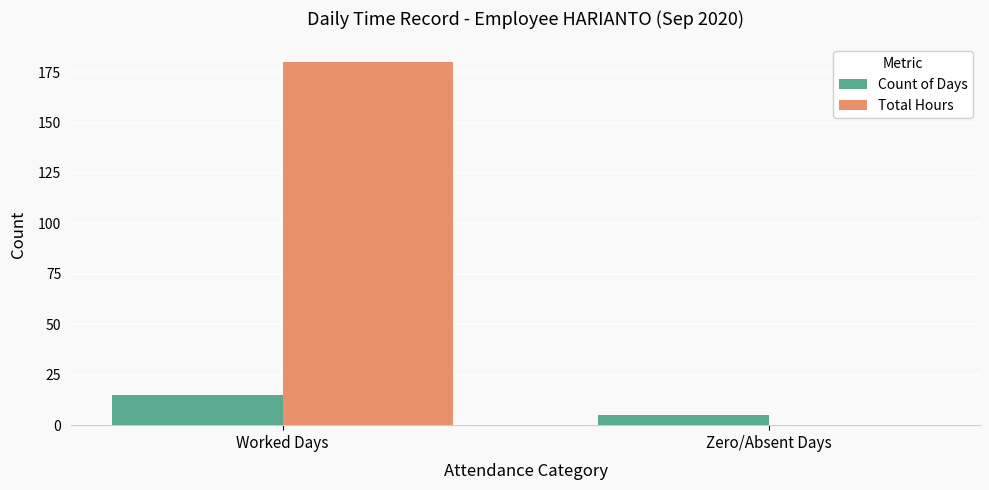

At which category is the sum across all series the highest?

Worked Days